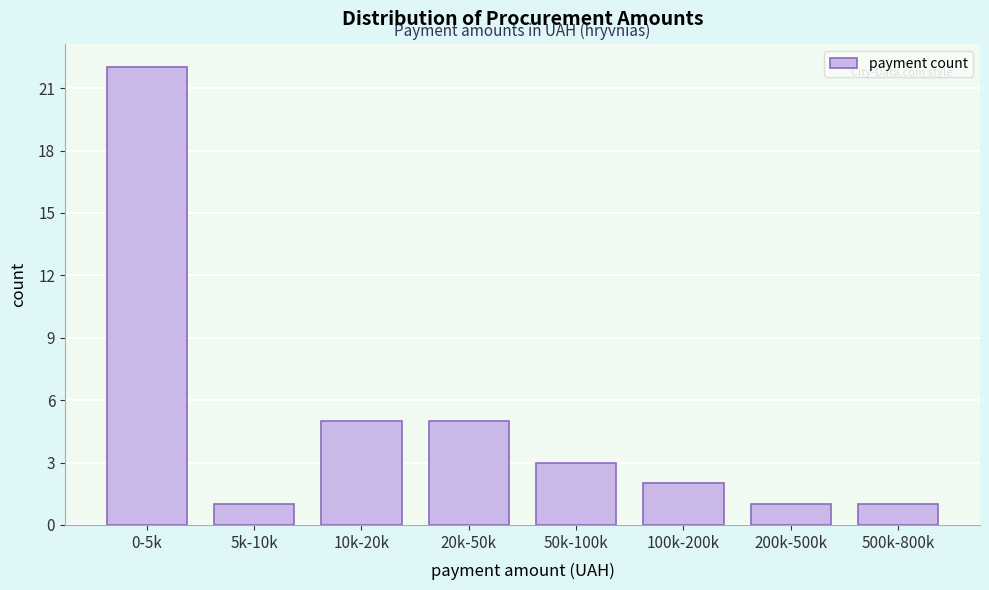

Reading left to right, transcribe all the data shown in this chart.

22	1	5	5	3	2	1	1